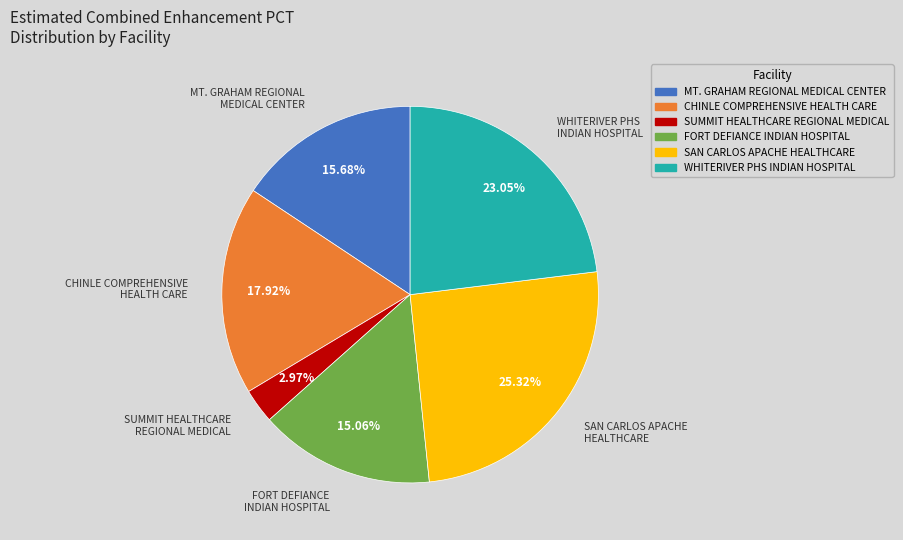

Is the sum of SUMMIT HEALTHCARE REGIONAL MEDICAL and FORT DEFIANCE INDIAN HOSPITAL greater than half?

No